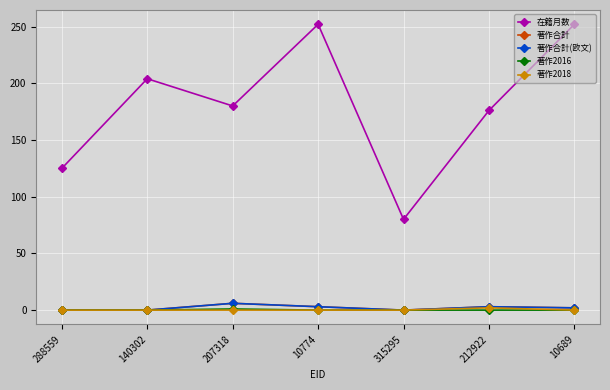

What is the greatest value displayed?

252